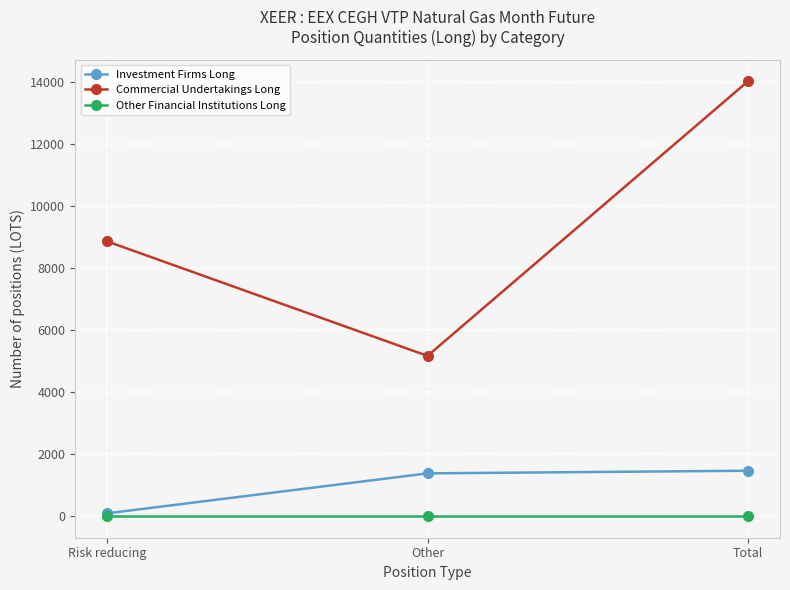

What are all the series names shown in the legend?

Investment Firms Long, Commercial Undertakings Long, Other Financial Institutions Long